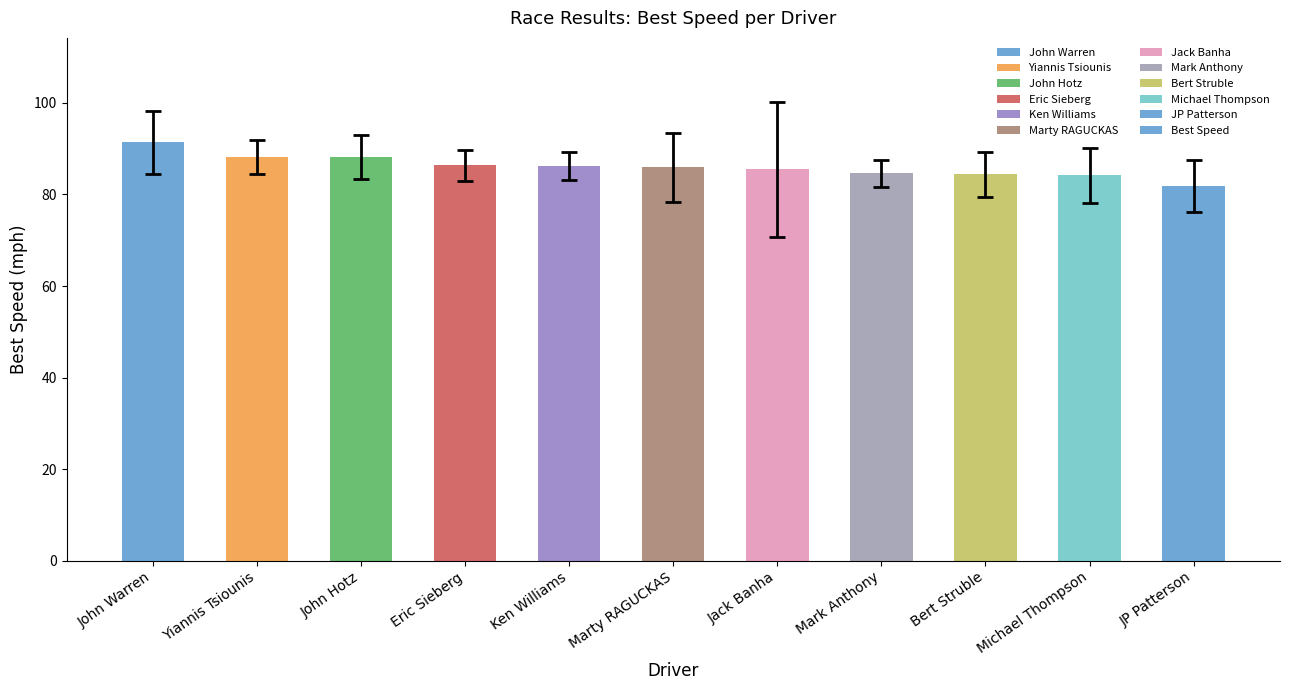

What is the ratio of the value at John Warren to the value at Yiannis Tsiounis?

1.0